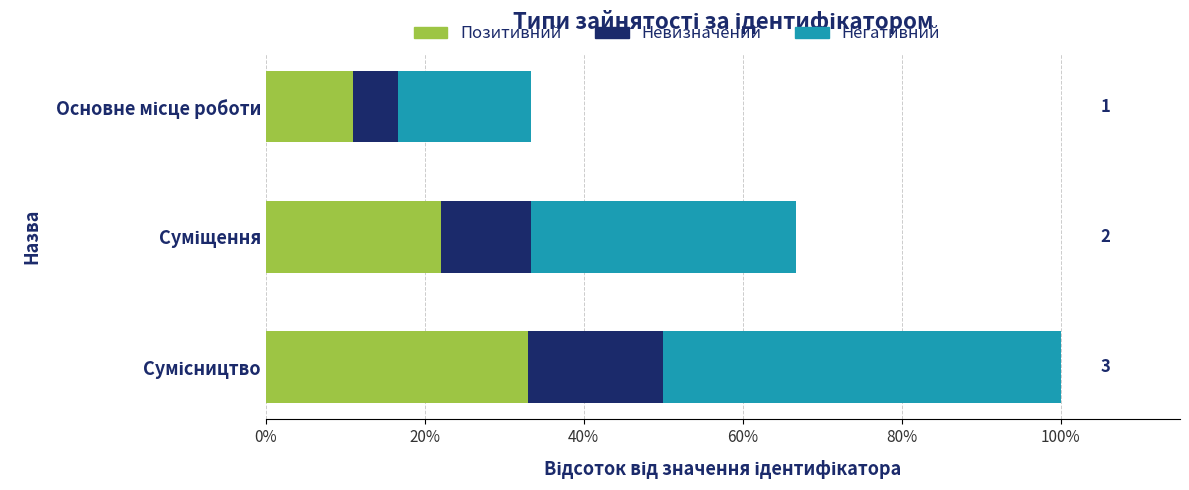

How many Негативний values are between 0 and 1?

2